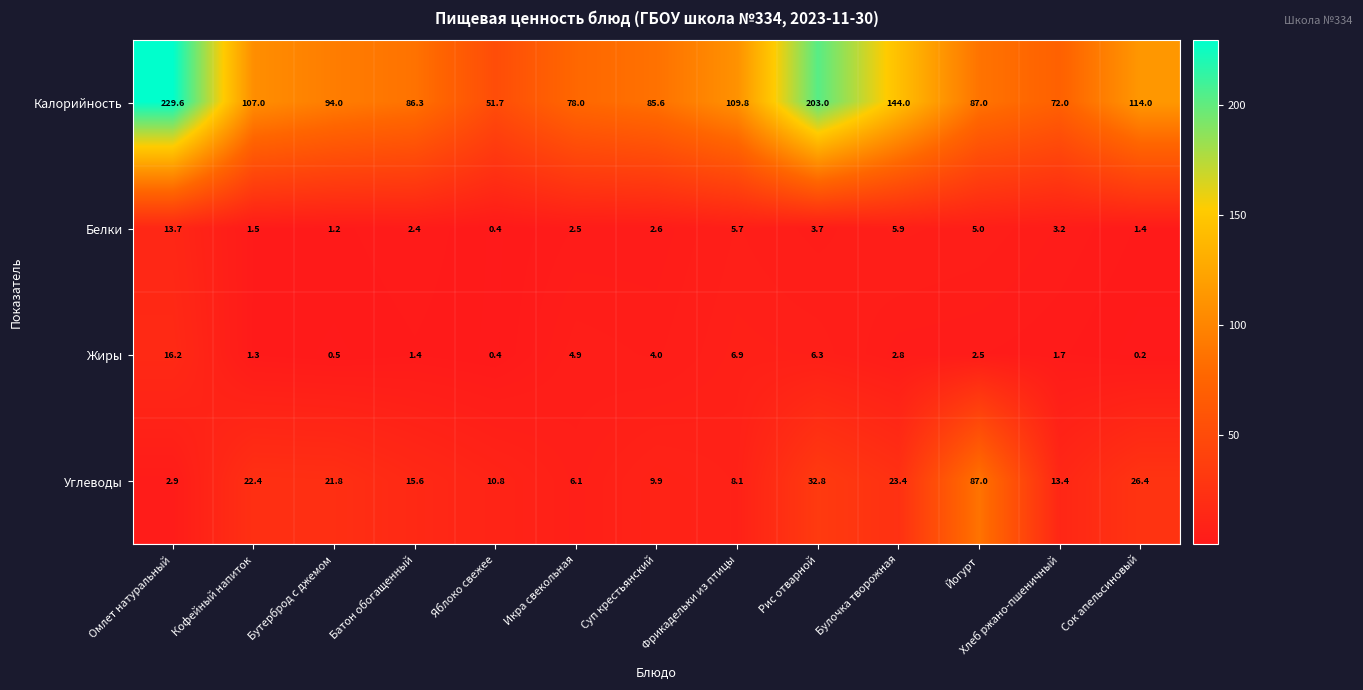

Between Кофейный напиток and Бутерброд с джемом, which series saw the biggest shift?

Калорийность